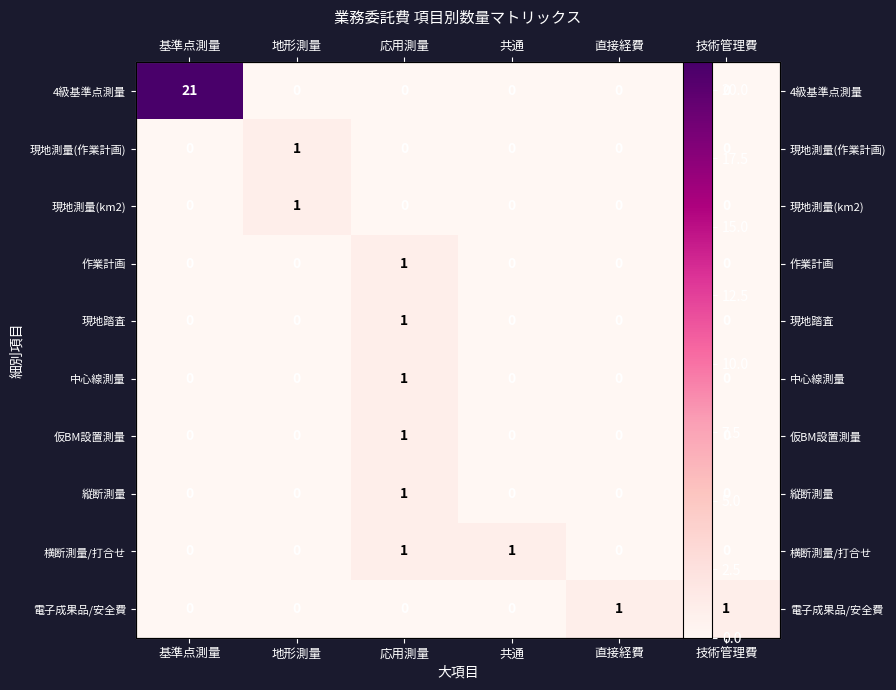

True or false: 電子成果品/安全費 has a value of 0 at 基準点測量.

True